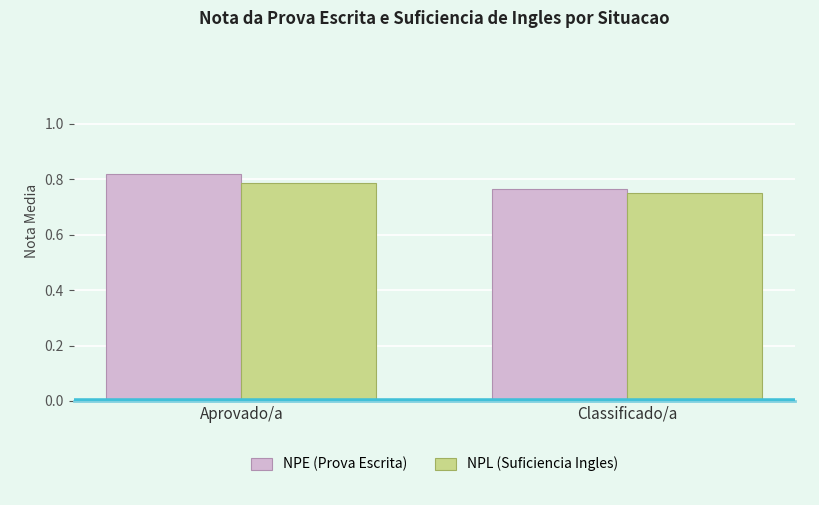

Which category has the lowest value in the NPE (Prova Escrita) series?

Classificado/a